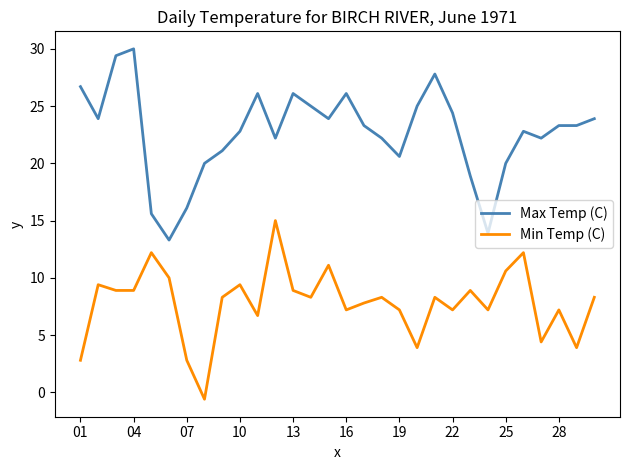

Rank the series by their maximum value, from lowest to highest.

Min Temp (C), Max Temp (C)